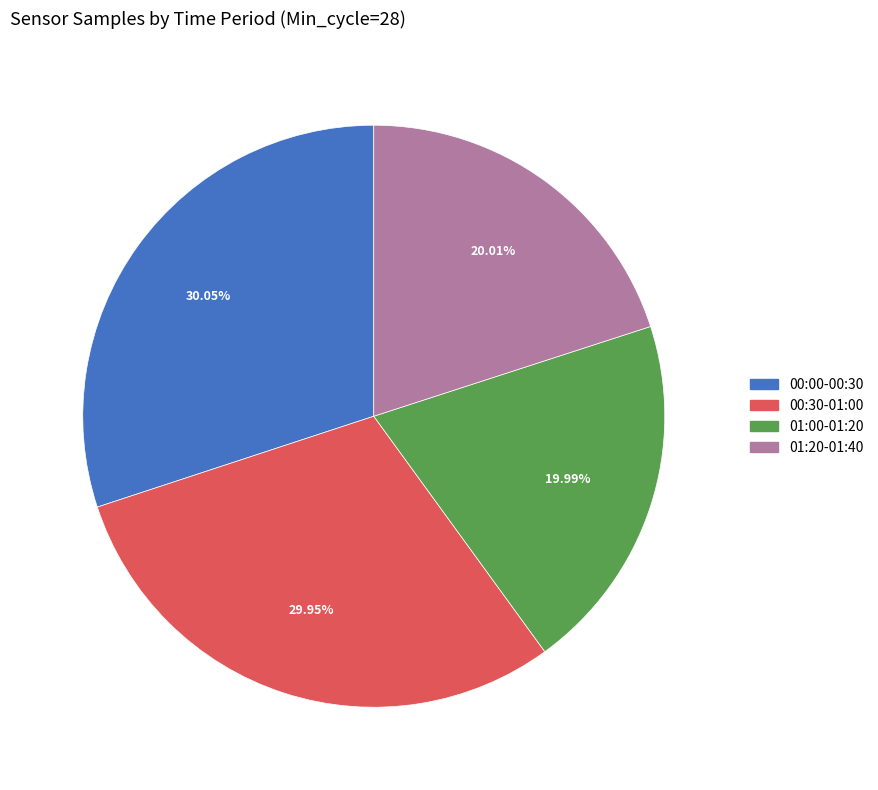

How many slices are in this pie chart?

4